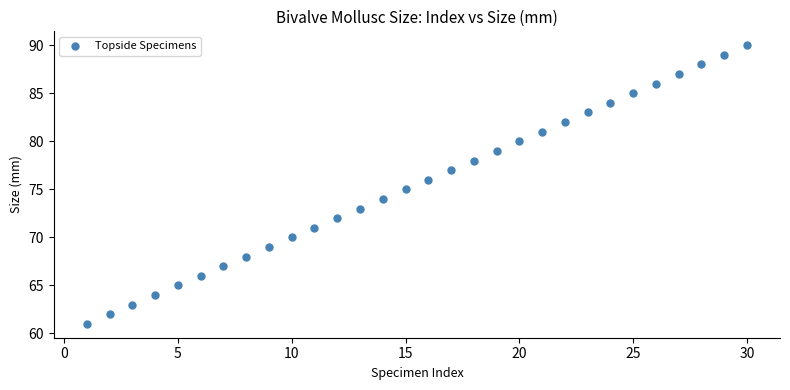

What is the range of X values (max minus min)?

29